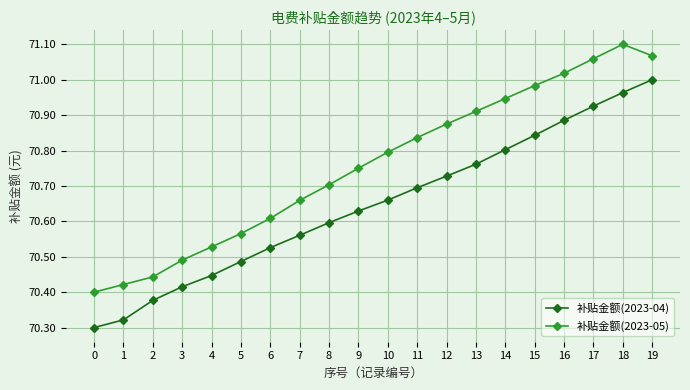

Which series changed the most between 3 and 16?

补贴金额(2023-05)